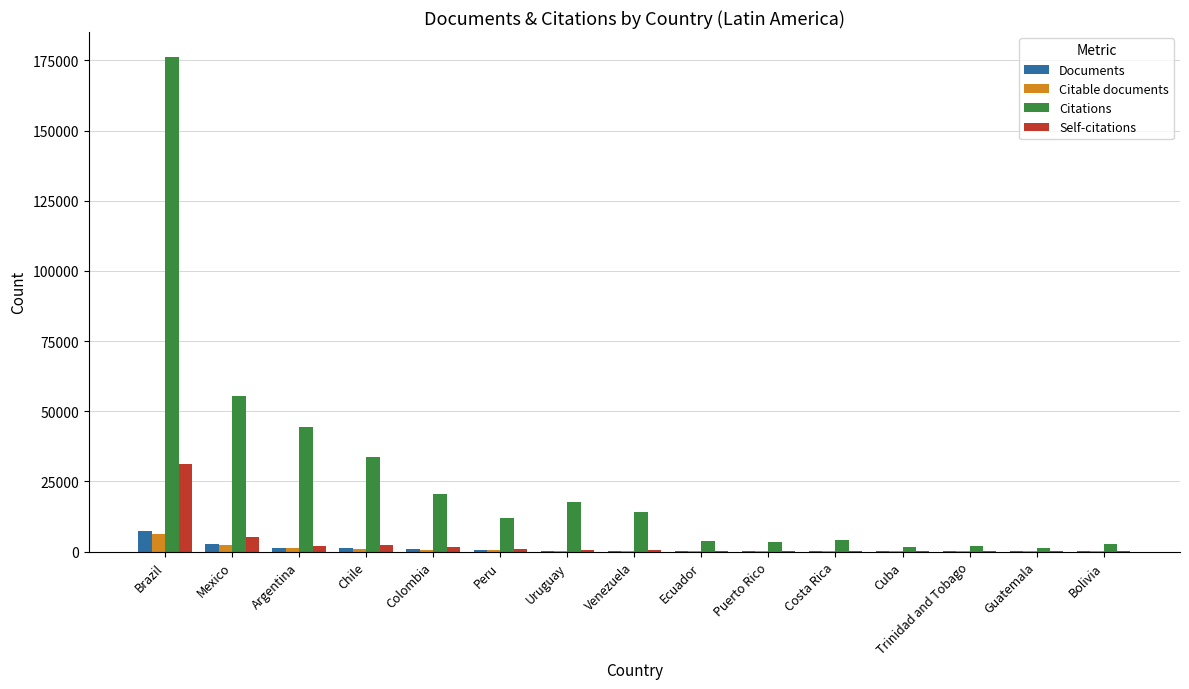

Is it true that Citable documents equals 2230 at Mexico?

True